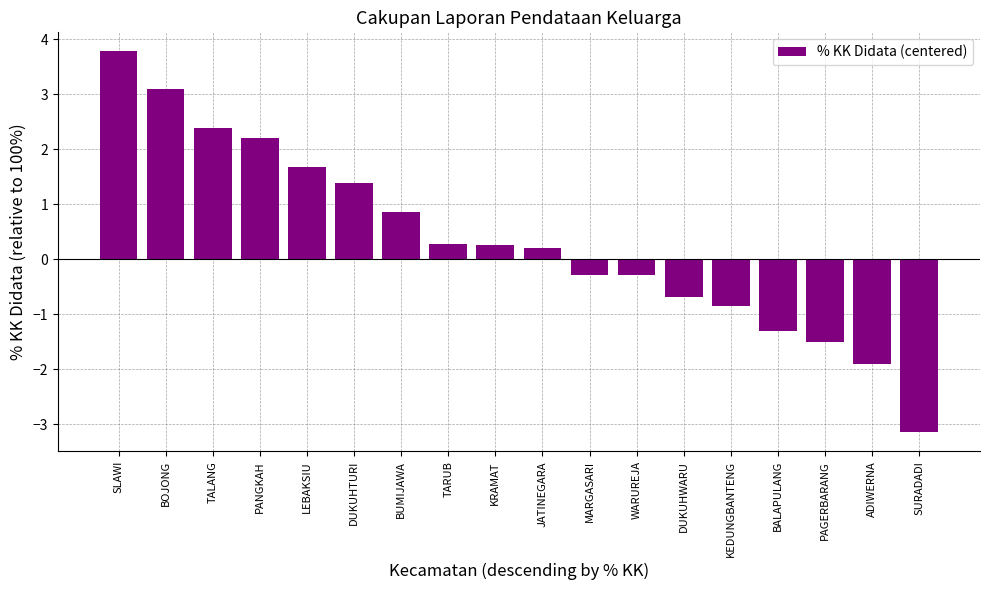

At which label does the data first exceed 0?

SLAWI